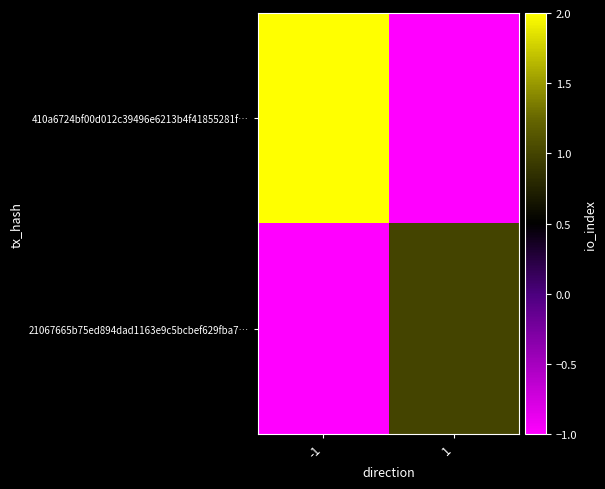

Between 1 and -1, which is larger?

-1